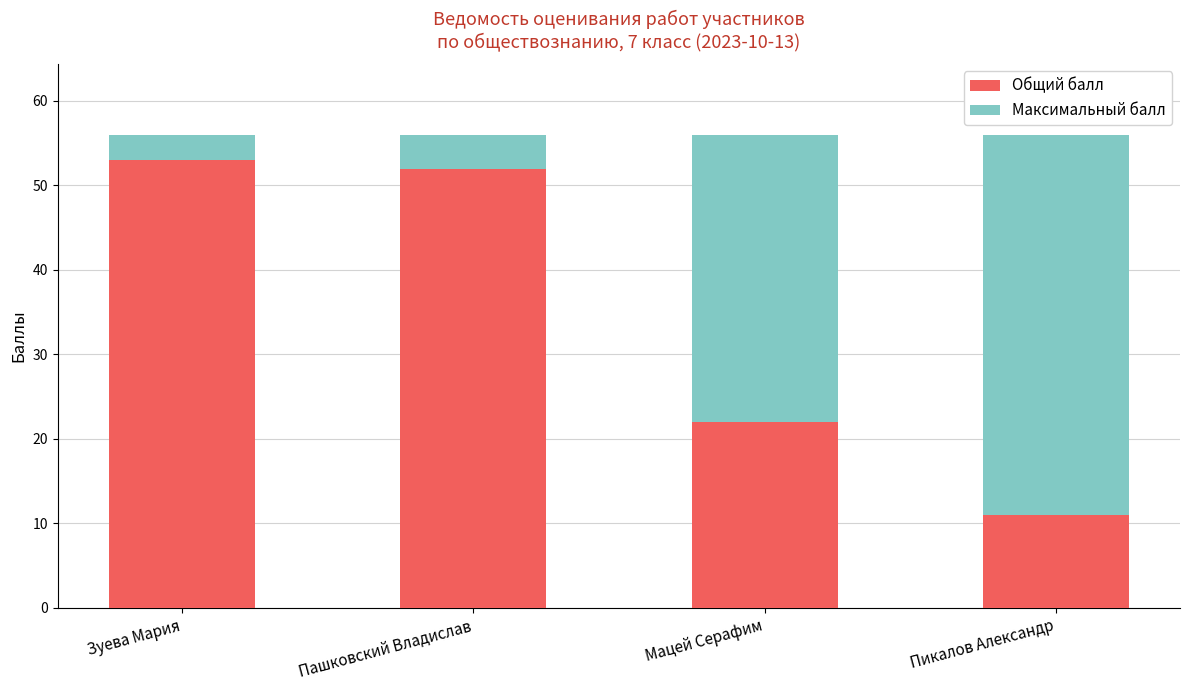

What is the highest value of the Общий балл series?

53